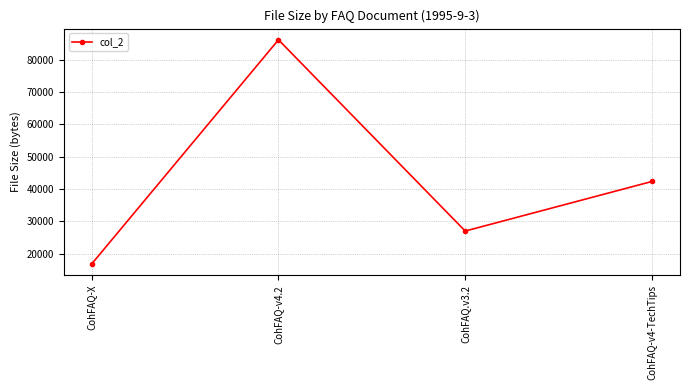

Reading left to right, list all the values displayed in this chart.

16797	86116	26974	42309